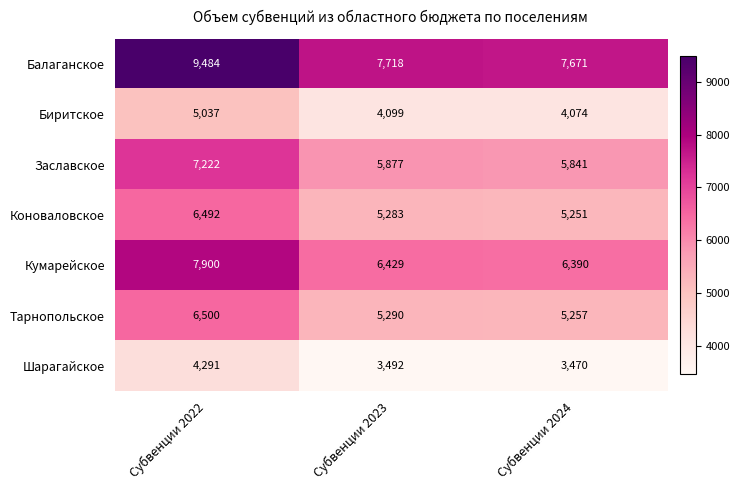

Which series changed the most between Субвенции 2022 and Субвенции 2023?

Балаганское